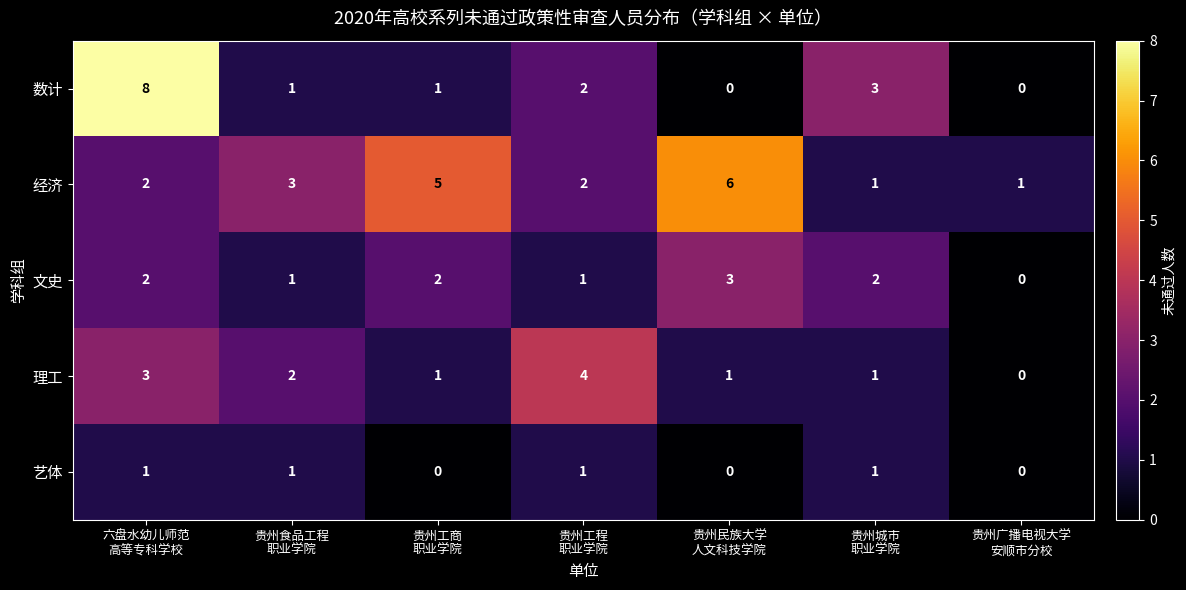

Rank the series by their maximum value, from highest to lowest.

数计, 经济, 理工, 文史, 艺体